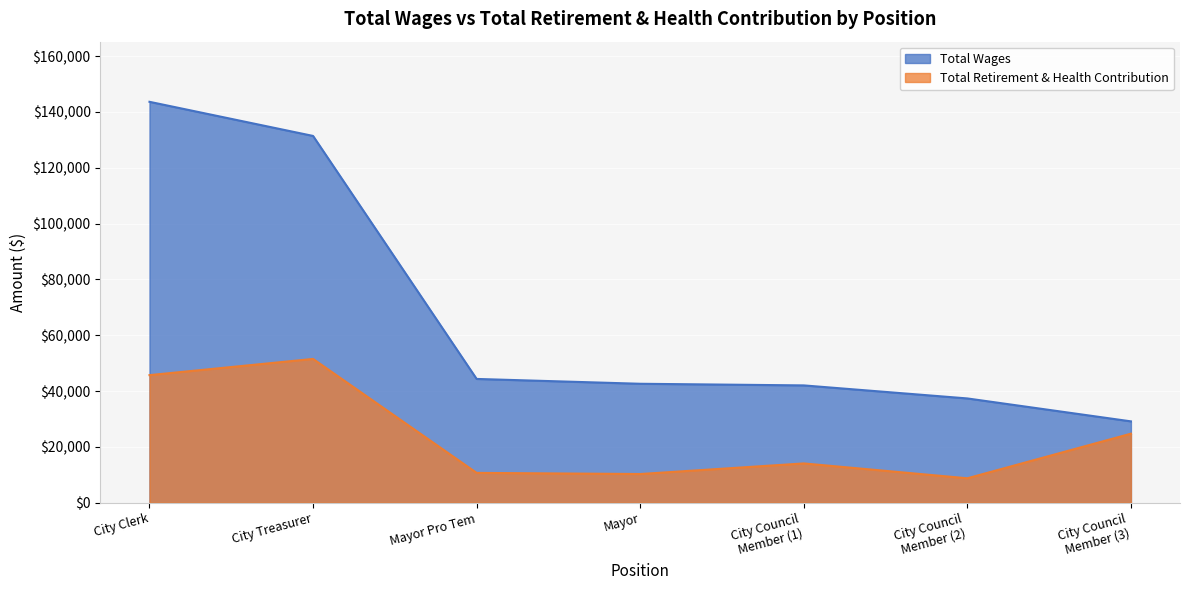

The Total Retirement & Health Contribution series shows 26682 at City Treasurer. True or false?

False